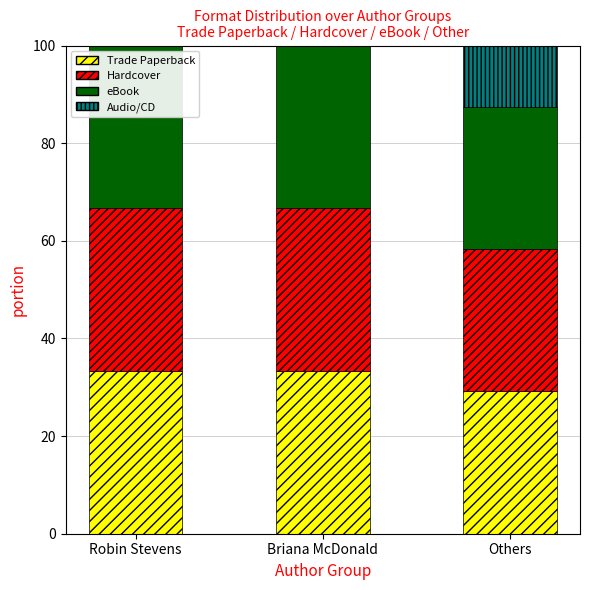

The value of Trade Paperback at Others is 48.4. True or false?

False